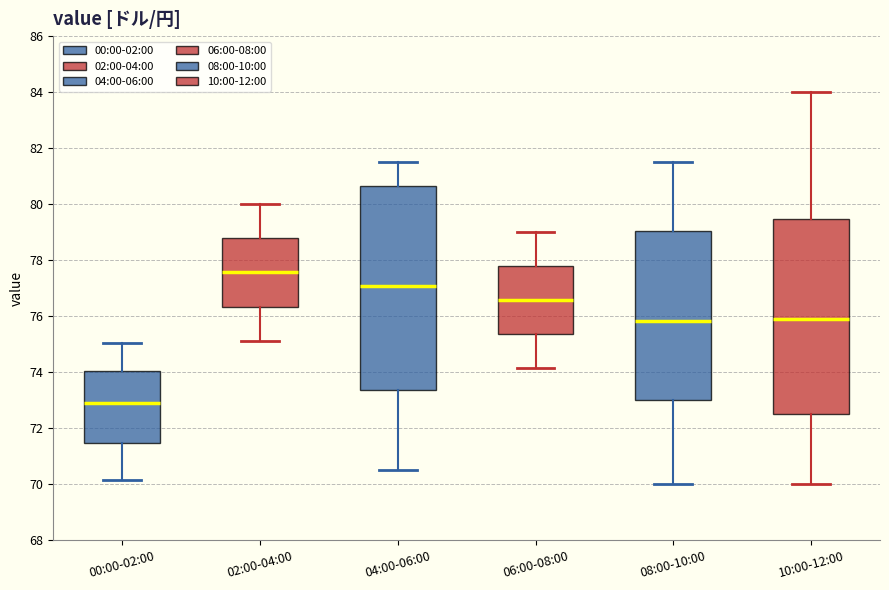

Where is the upper edge of the box for 04:00-06:00 on the y-axis? The values are not printed on the chart, so give them approximately, as read against the axis.

80.6